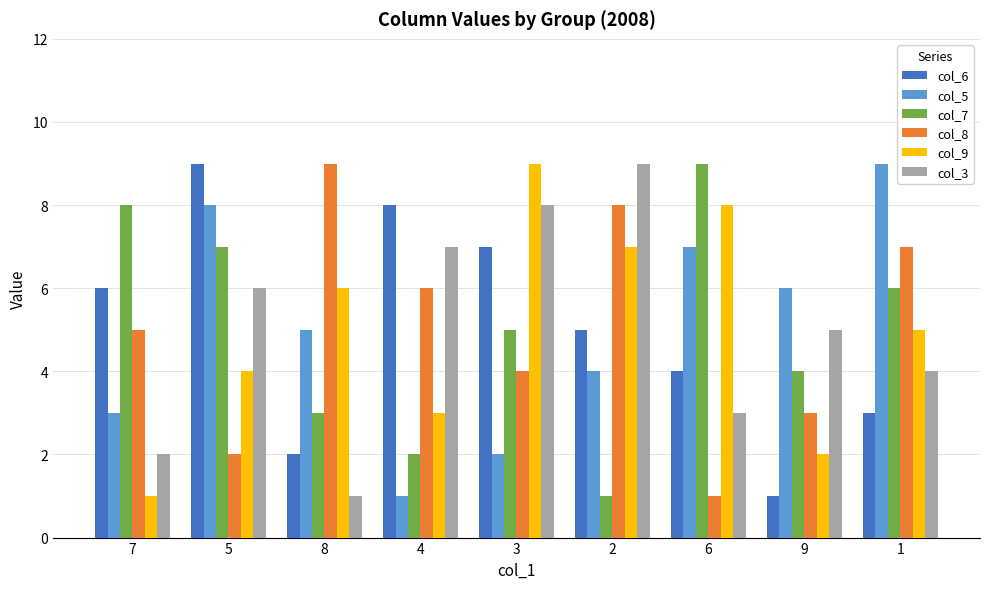

How many values in the col_5 series are below 5?

4